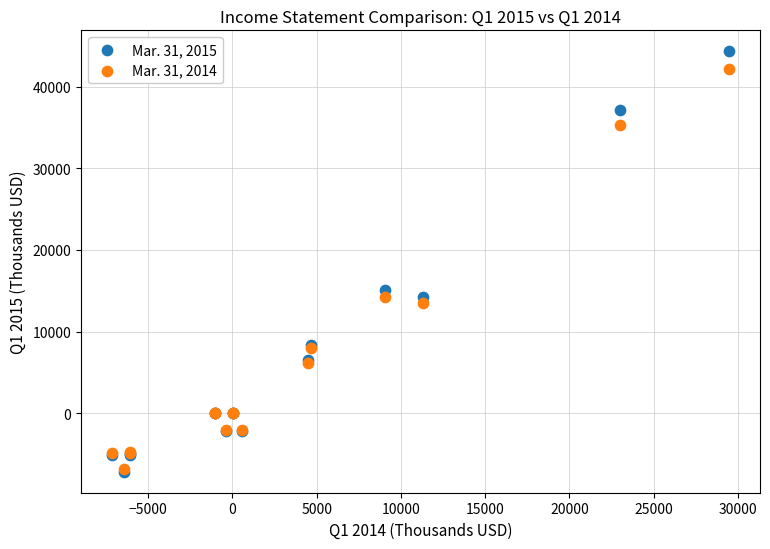

Across all series, what Y value is closest to 18589?

15049.0